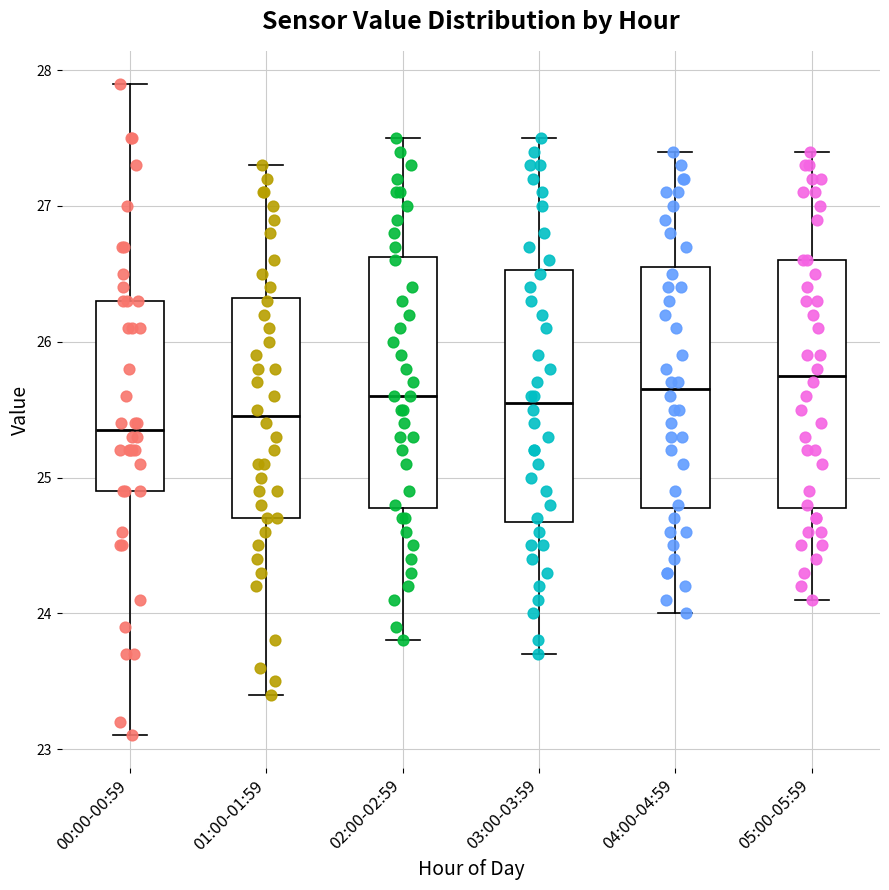

Where is the lower edge of the box for 03:00-03:59 on the y-axis? The values are not printed on the chart, so give them approximately, as read against the axis.

24.7